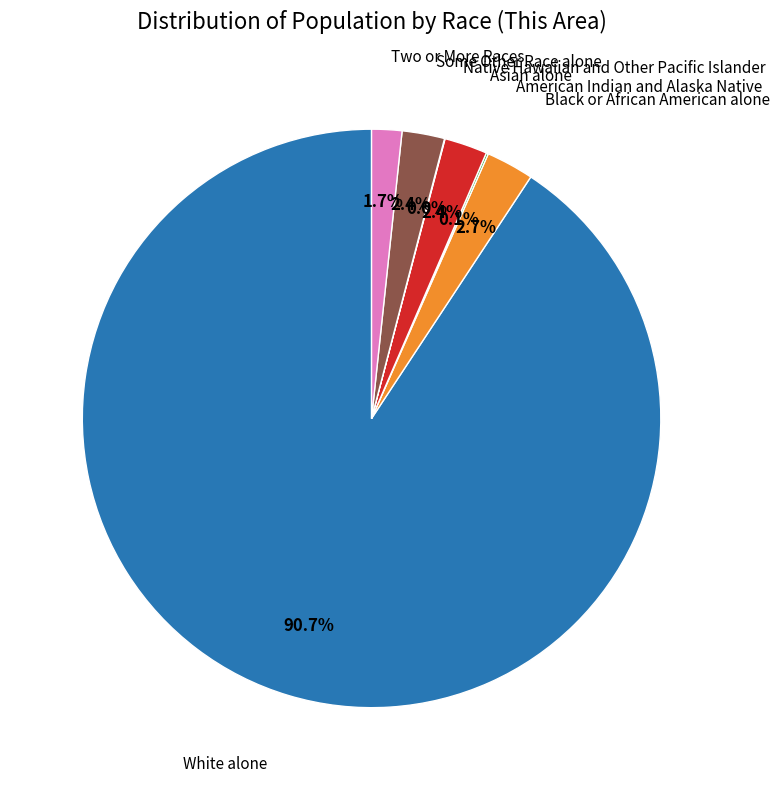

Does any single category account for the majority?

Yes